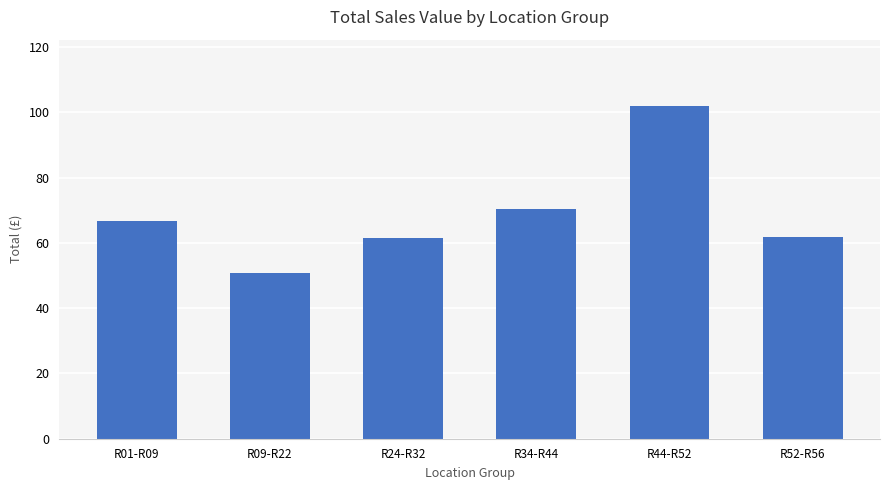

At which label is the value closest to 76?

R34-R44